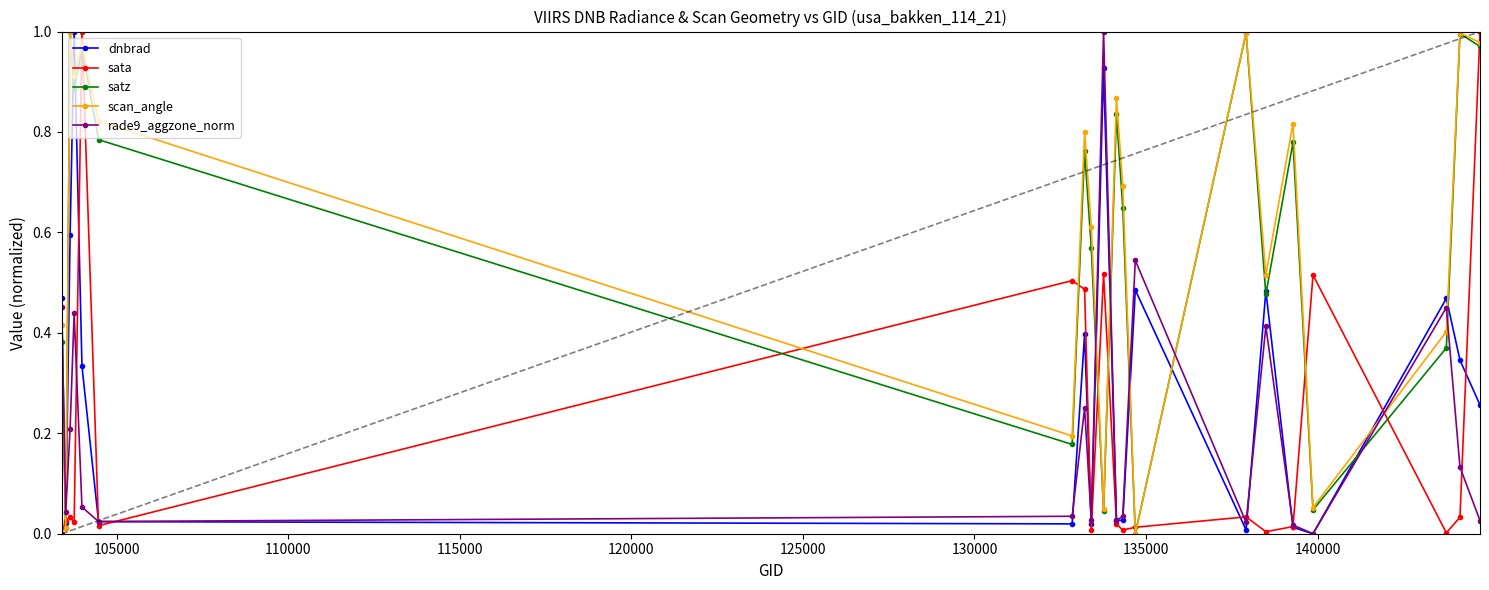

Which series has the largest total across all categories?

scan_angle